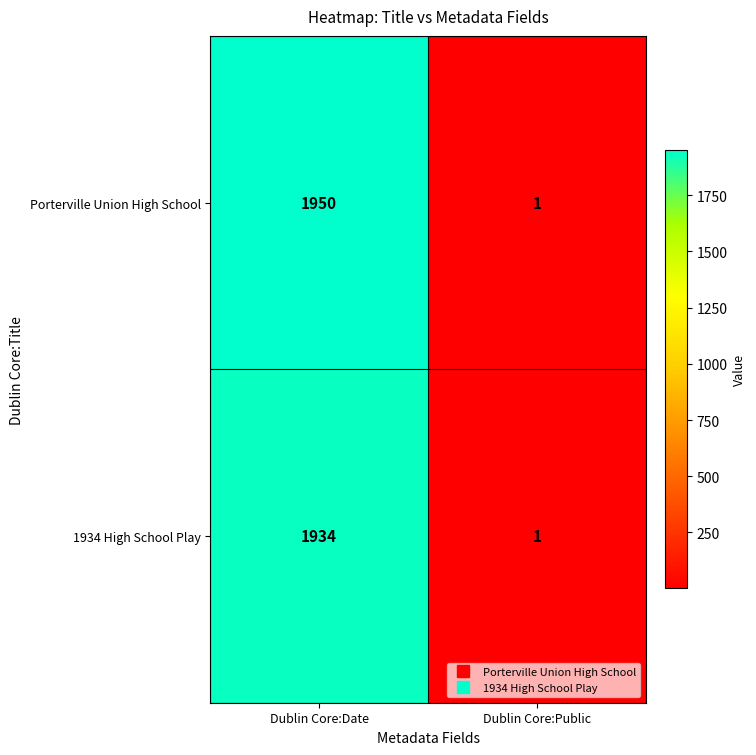

At which category does the chart reach its peak across all series?

Dublin Core:Date